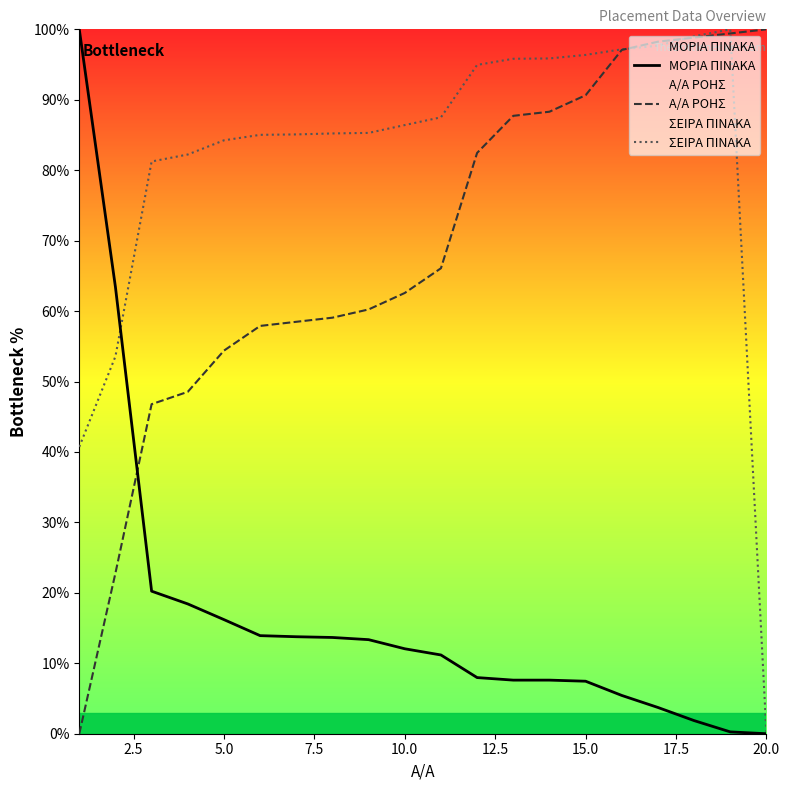

The value of Α/Α ΡΟΗΣ at 20.0 is 100.0. True or false?

True